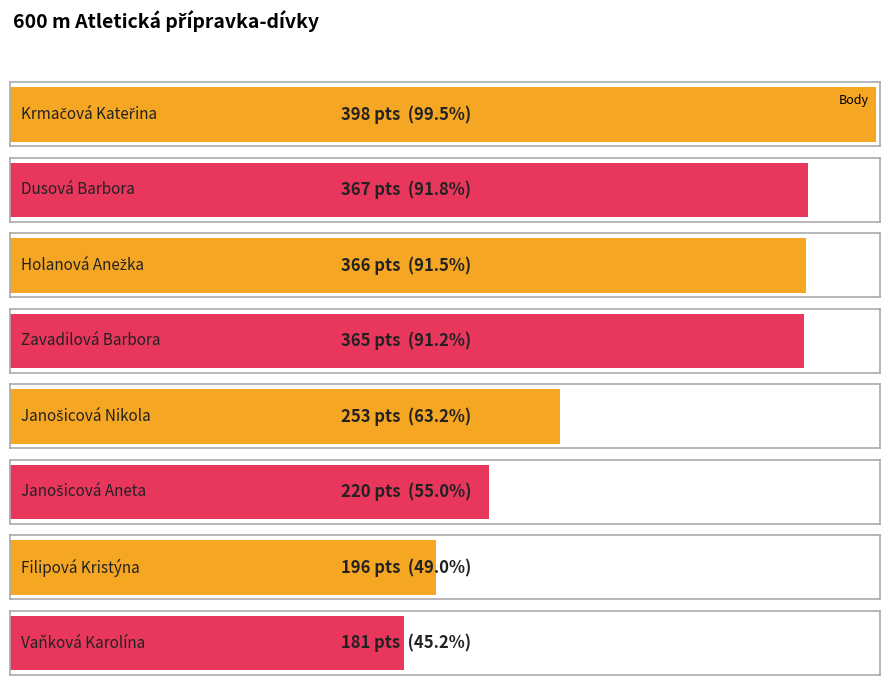

Count the number of categories in the chart.

8